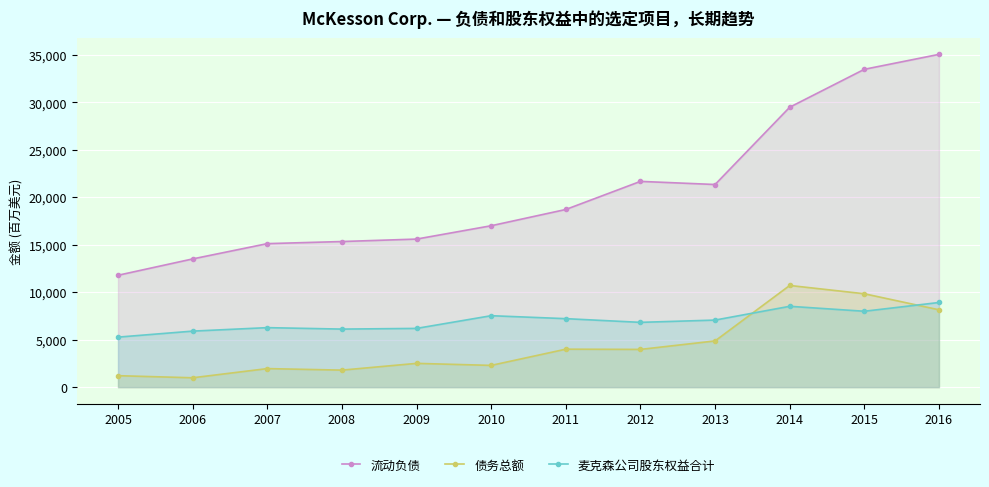

True or false: 流动负债 and 麦克森公司股东权益合计 intersect in this chart.

False